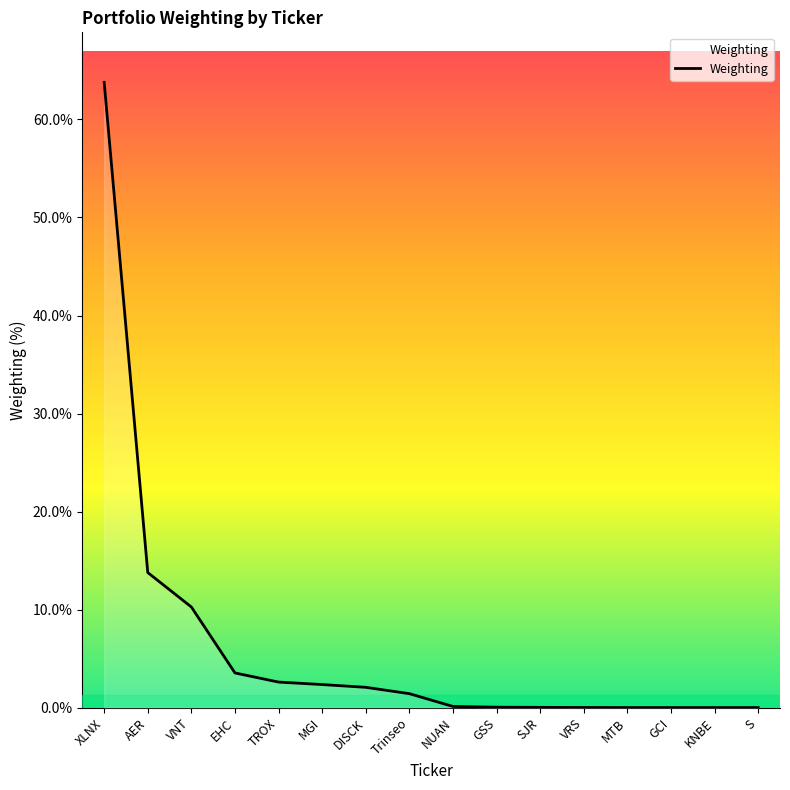

At which label is the value closest to 31?

AER